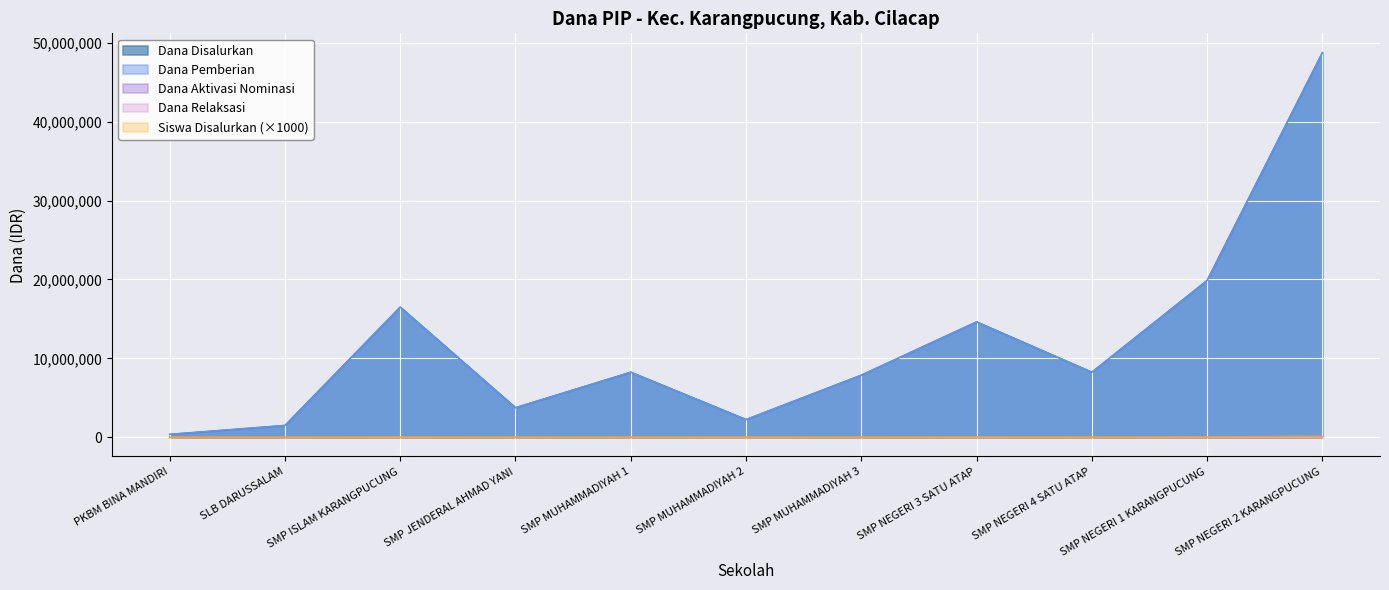

At how many categories does at least one series exceed 32083994?

1